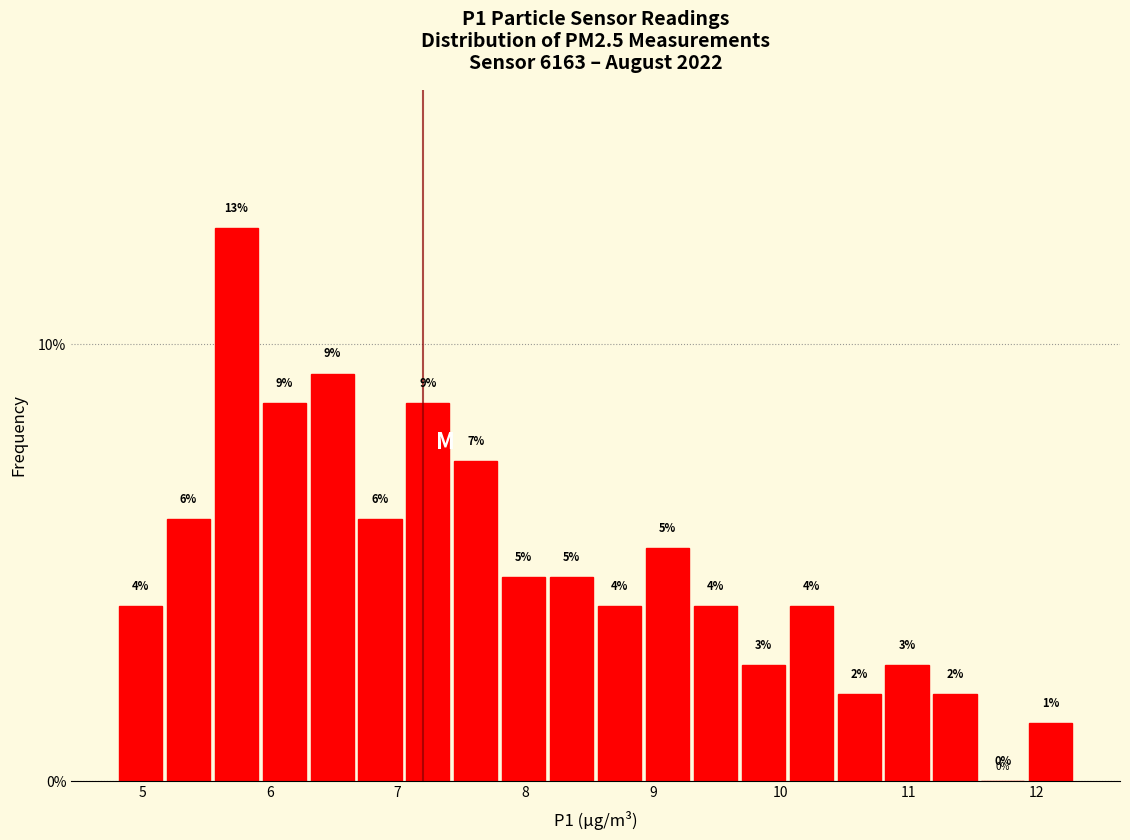

Read against the x-axis, roughly where is the centre of the tallest bar?

5.7